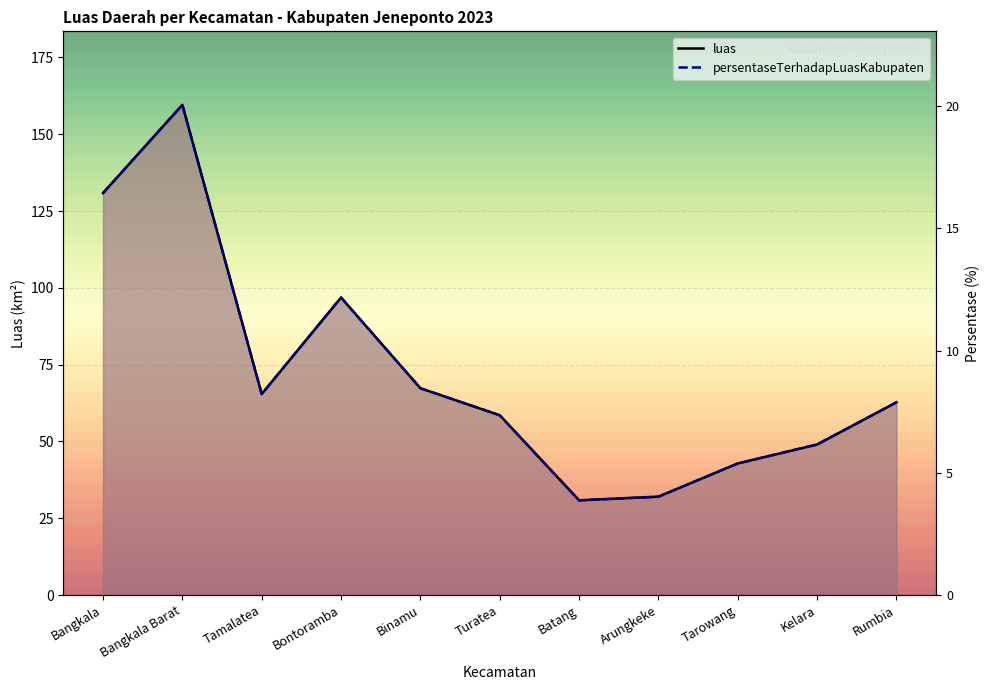

How many times do luas and persentaseTerhadapLuasKabupaten cross each other?

4